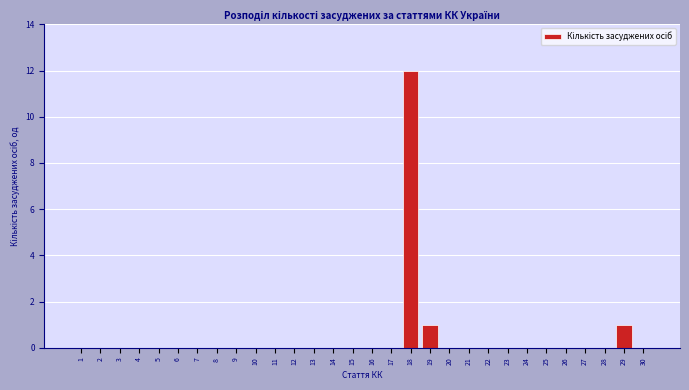

Reading right to left, transcribe all the data shown in this chart.

30=0	29=1	28=0	27=0	26=0	25=0	24=0	23=0	22=0	21=0	20=0	19=1	18=12	17=0	16=0	15=0	14=0	13=0	12=0	11=0	10=0	9=0	8=0	7=0	6=0	5=0	4=0	3=0	2=0	1=0